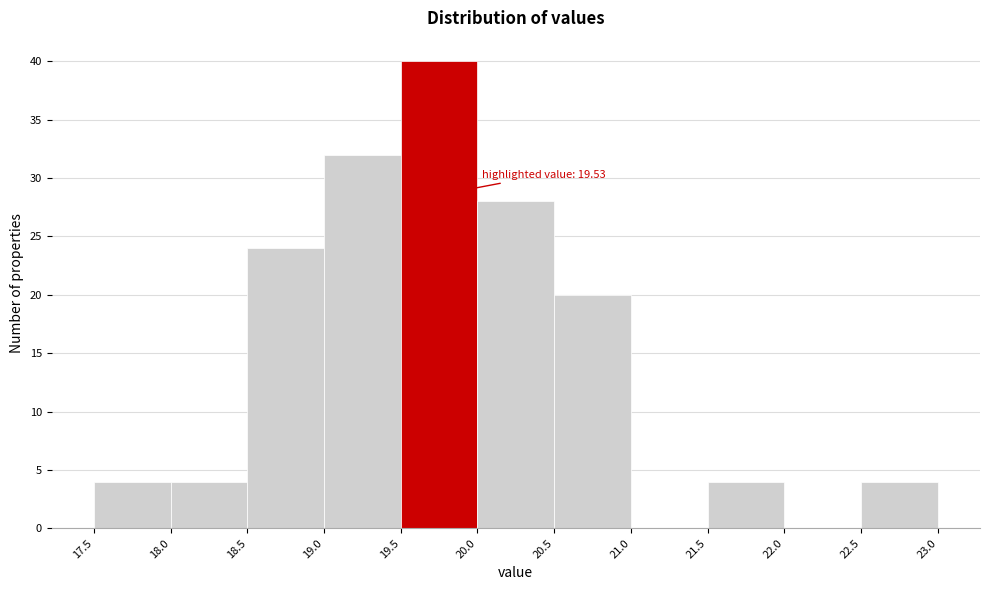

Over which range of the x-axis is the bar tallest?

19.5 to 20.0